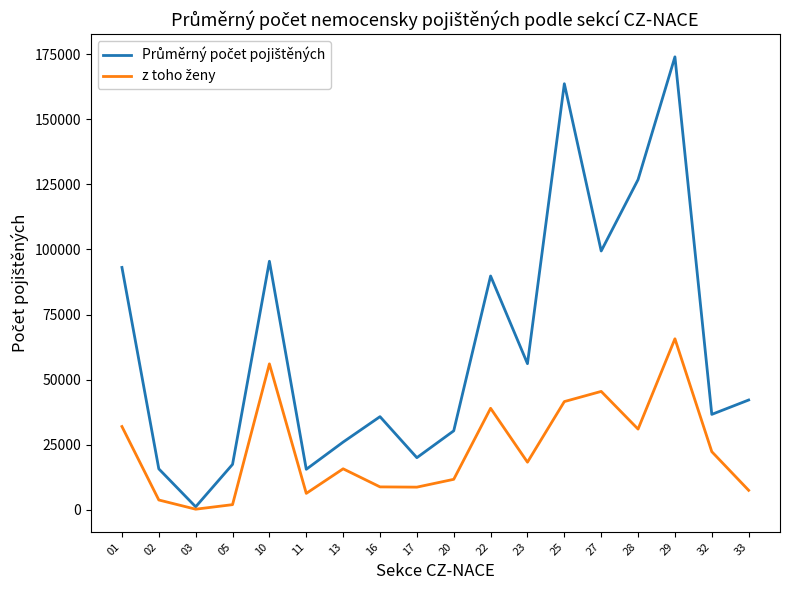

At which category is the sum across all series the highest?

29